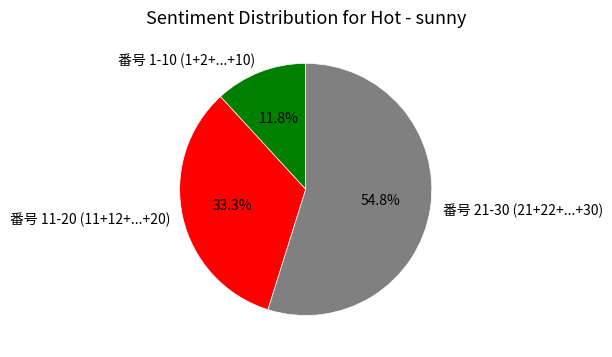

Does 番号 11-20 (11+12+...+20) account for over 50% of the chart?

No